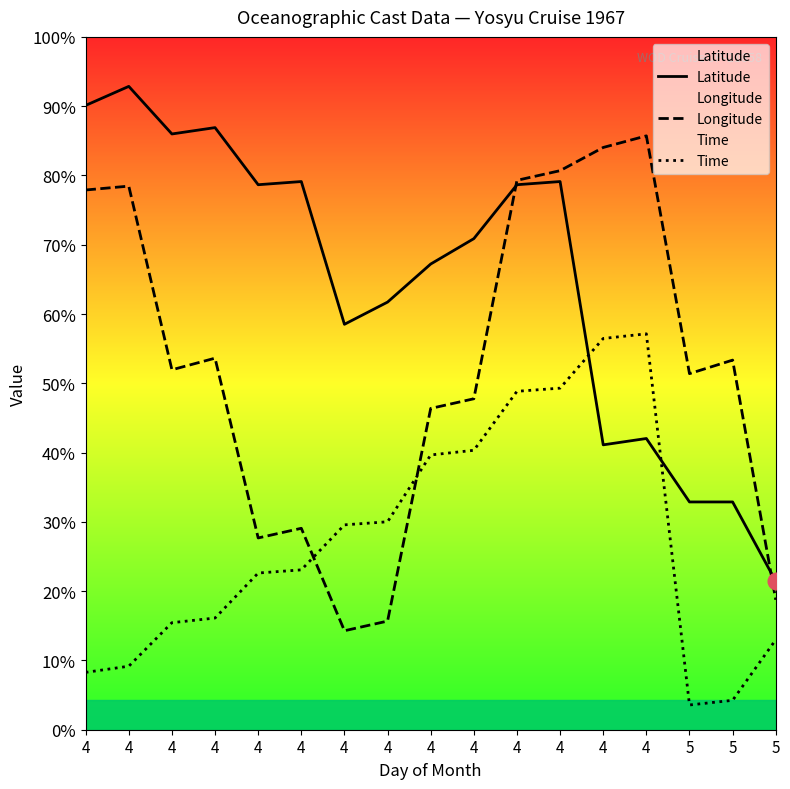

List the series in order of their overall mean, highest first.

Latitude, Longitude, Time